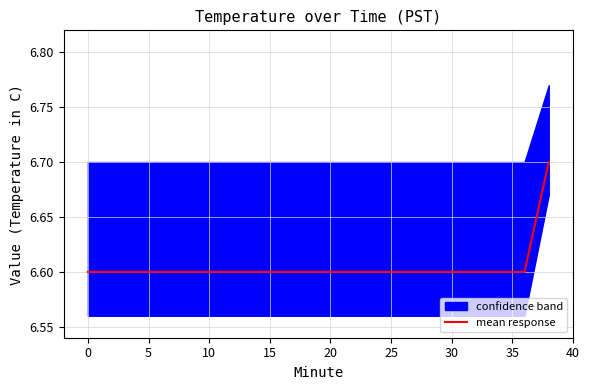

What is the sum of all values?

132.1